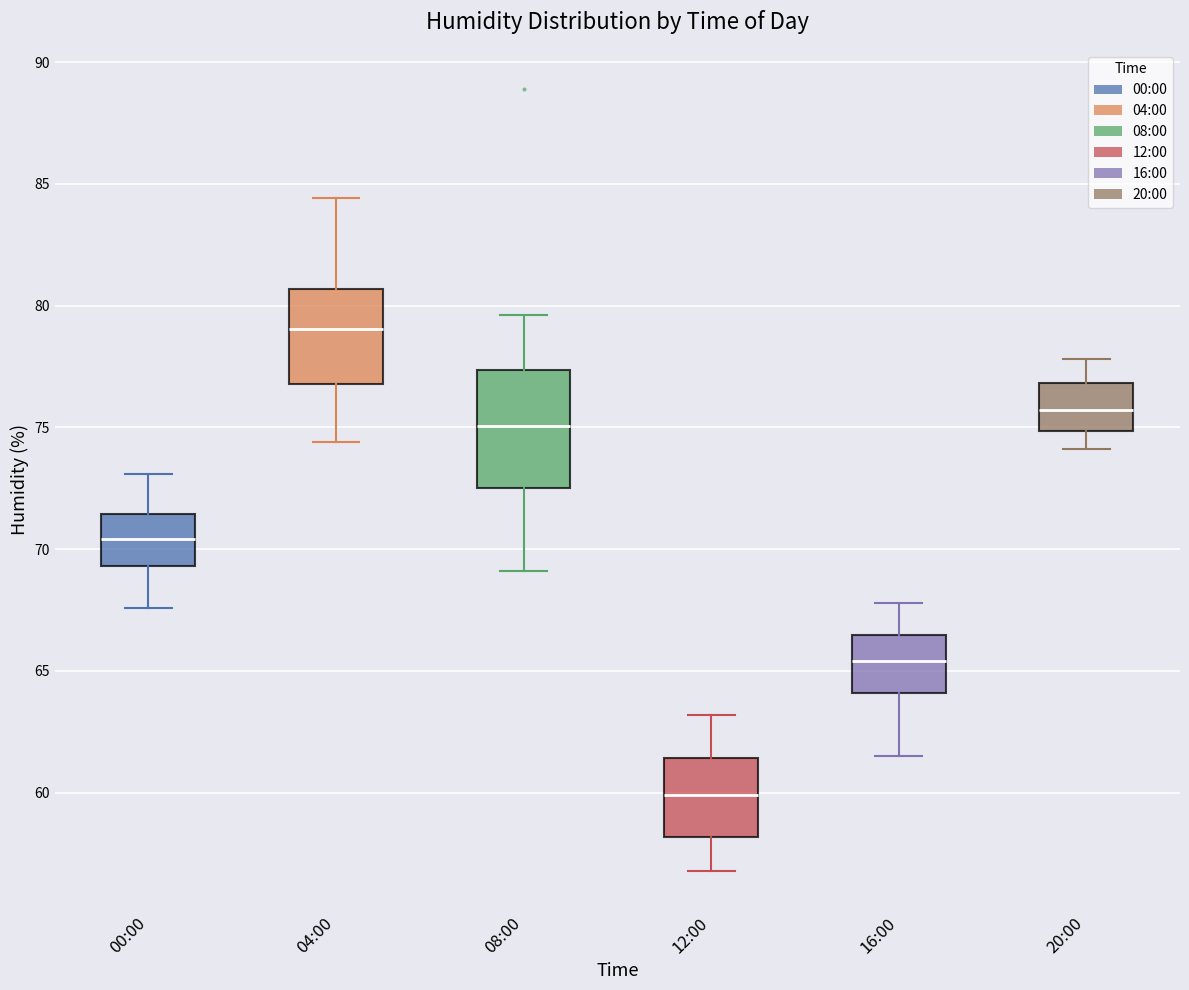

Where does the lower whisker of the box for 16:00 end on the y-axis? The values are not printed on the chart, so give them approximately, as read against the axis.

61.5